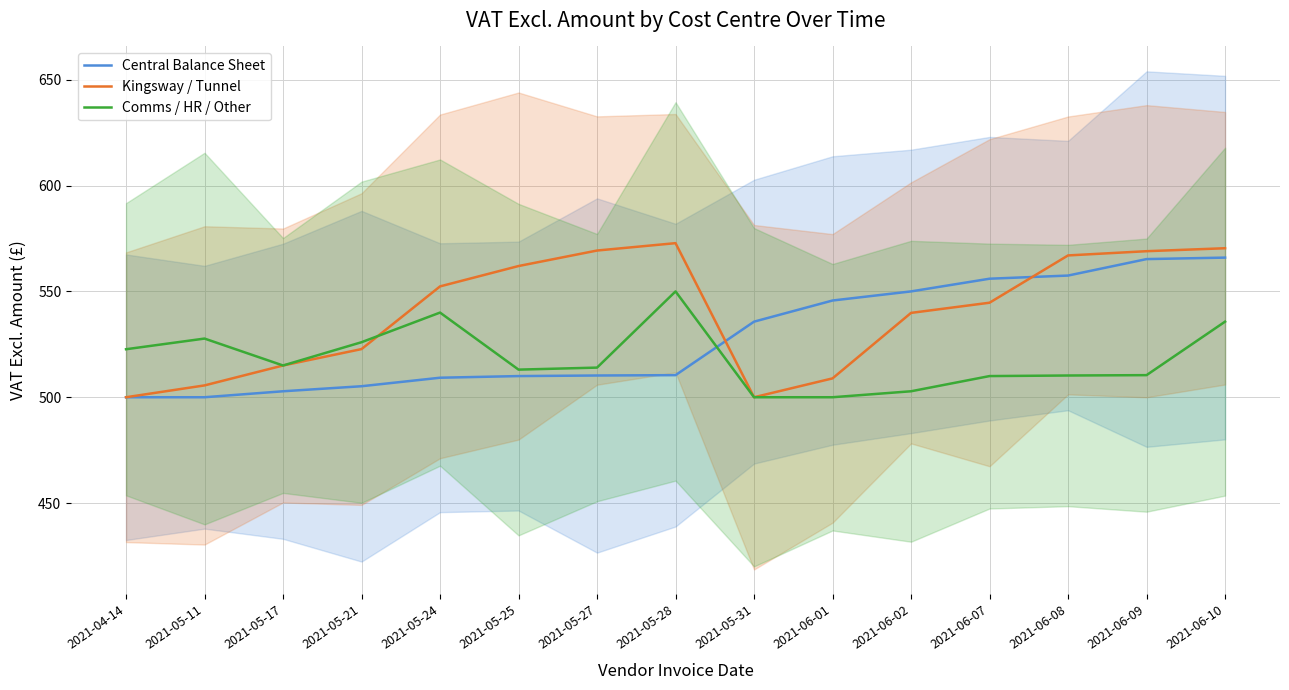

What is the value of the Central Balance Sheet point at the 11th from the left?

550.0